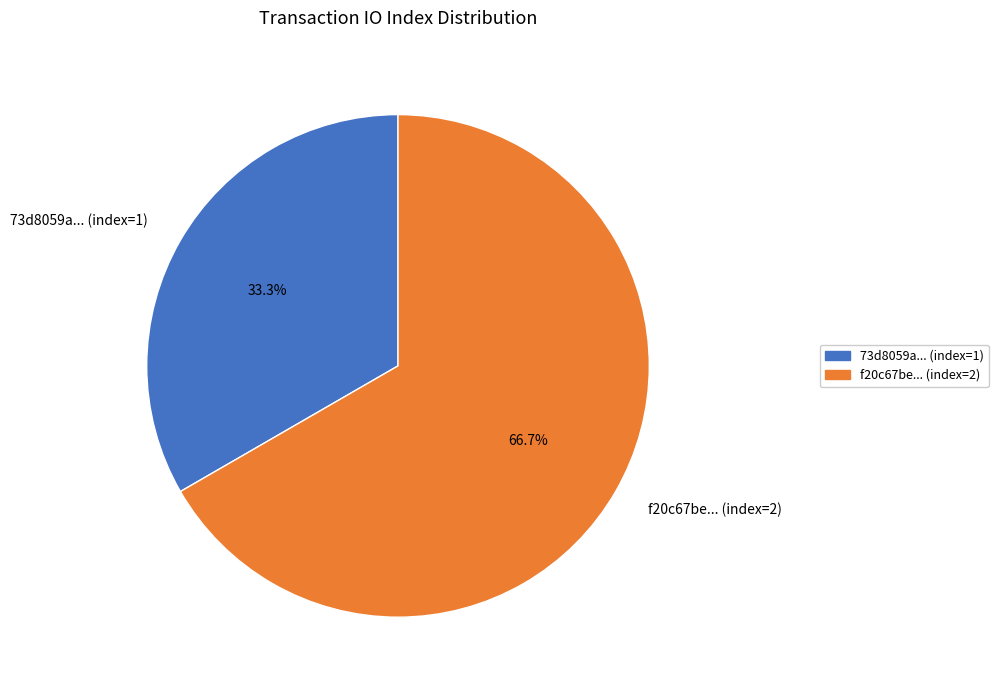

How many segments does this pie chart have?

2